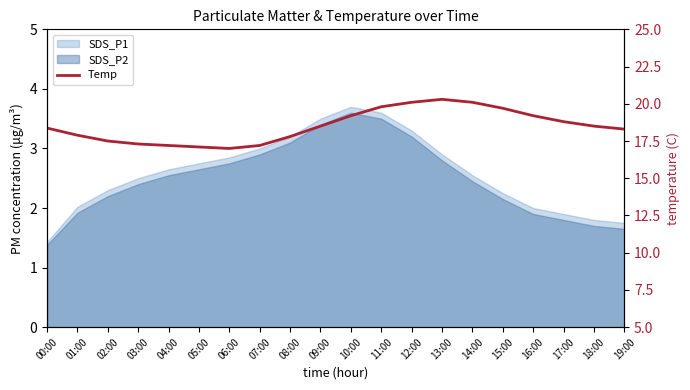

Reading right to left, transcribe all the data shown in this chart.

19:00=18.3	18:00=18.5	17:00=18.8	16:00=19.2	15:00=19.7	14:00=20.1	13:00=20.3	12:00=20.1	11:00=19.8	10:00=19.2	09:00=18.5	08:00=17.8	07:00=17.2	06:00=17.0	05:00=17.1	04:00=17.2	03:00=17.3	02:00=17.5	01:00=17.9	00:00=18.4